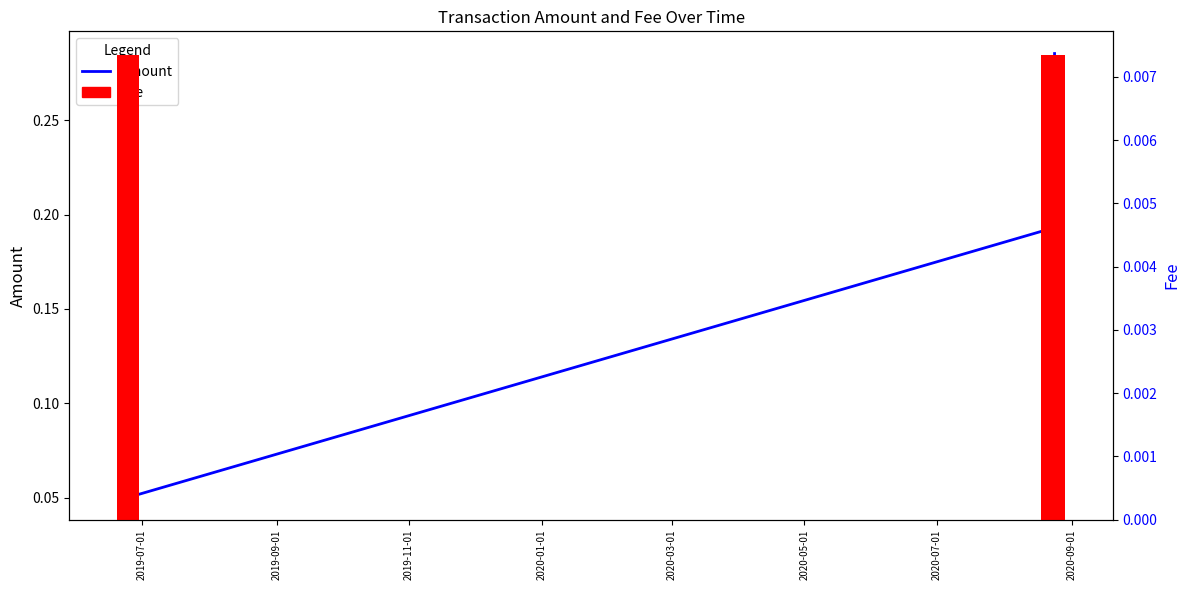

Which series has the largest total across all categories?

Amount